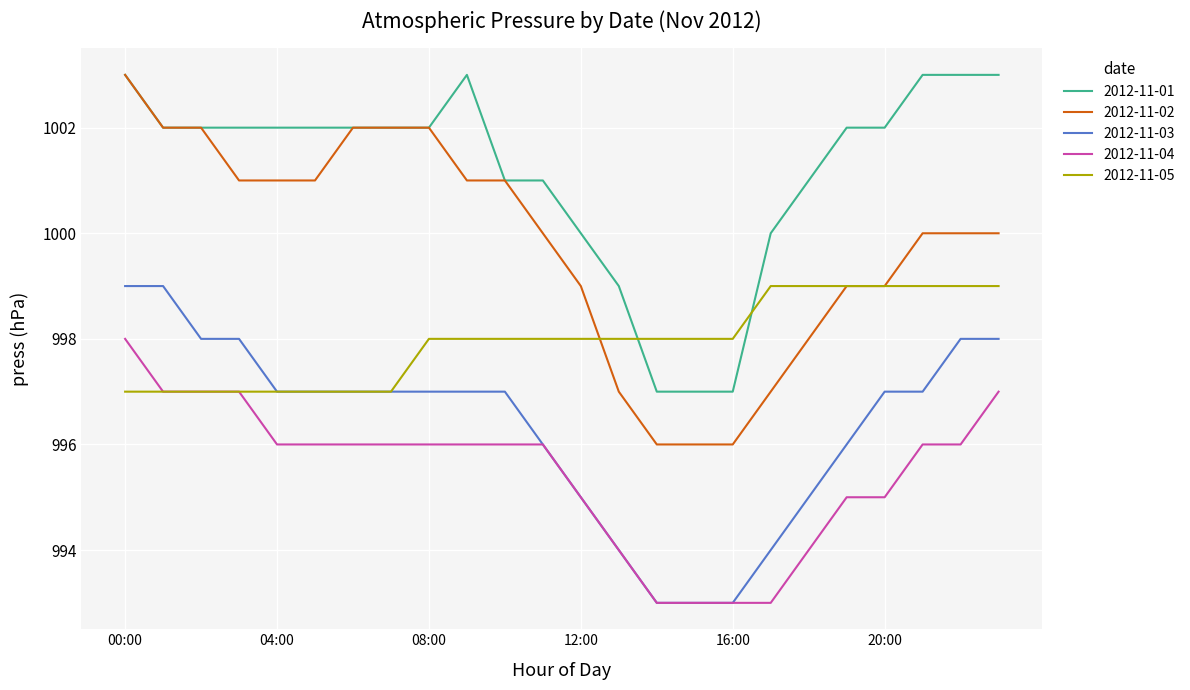

Which series has the largest range (max minus min)?

2012-11-02